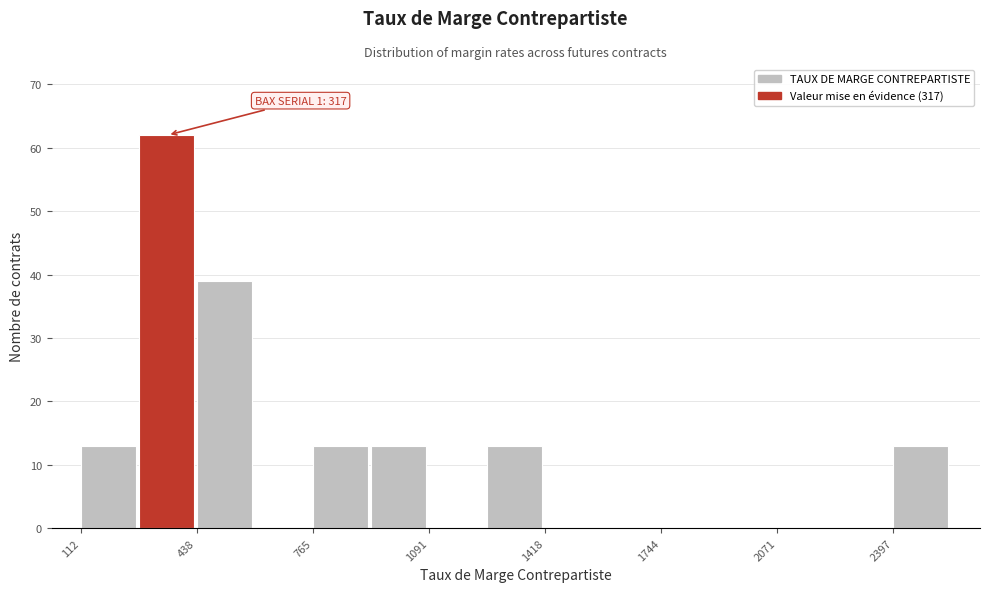

Around what value on the x-axis is the tallest bar? Give the approximate position of its centre, as read against the axis.

350